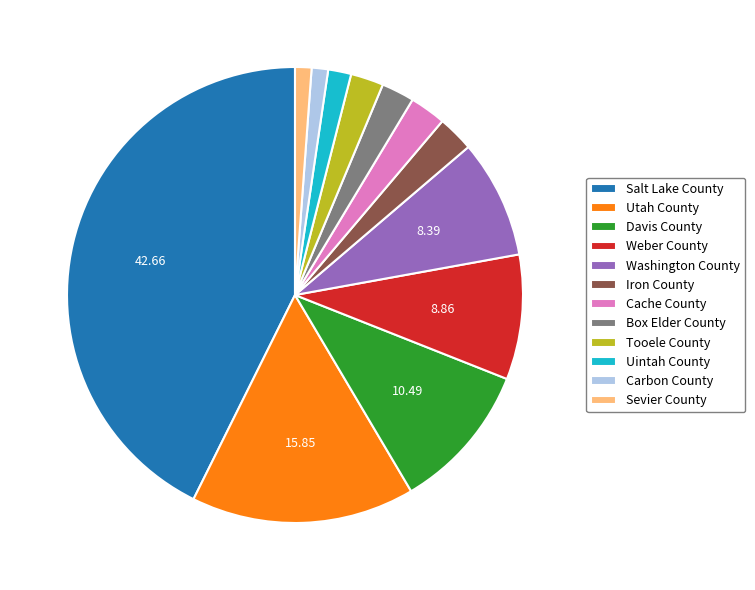

Is the sum of Tooele County and Iron County greater than half?

No